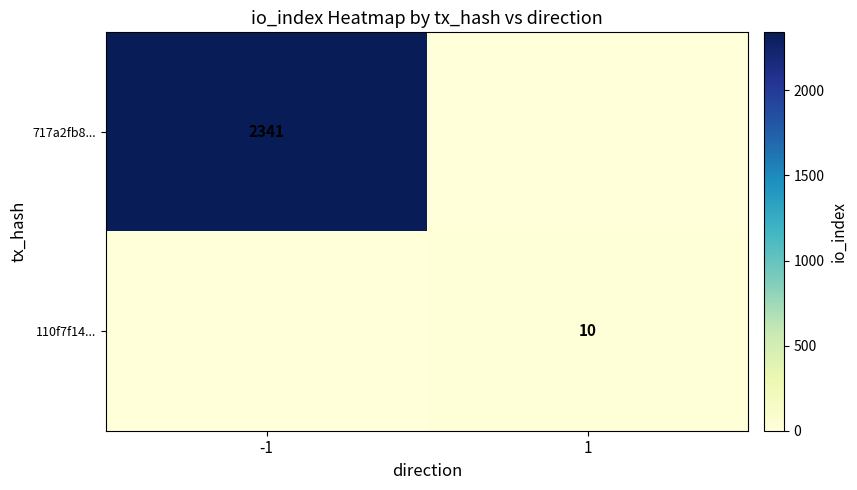

Is the value of 110f7f14... at 1 greater than the value of 717a2fb8... at -1?

No